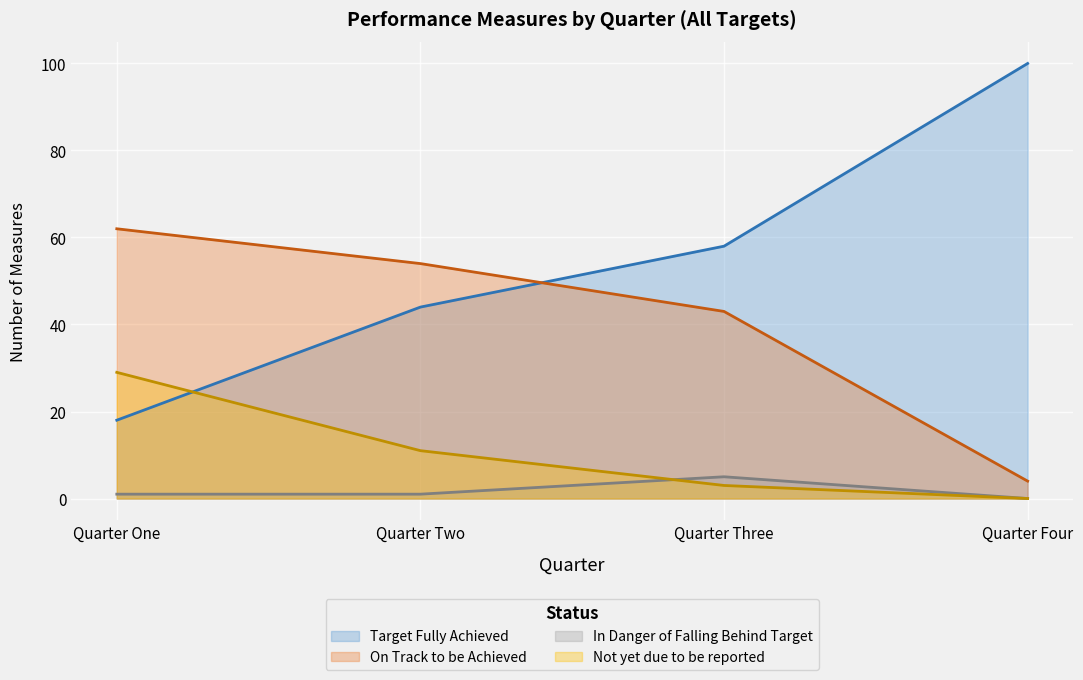

At which label does In Danger of Falling Behind Target reach its peak?

Quarter Three